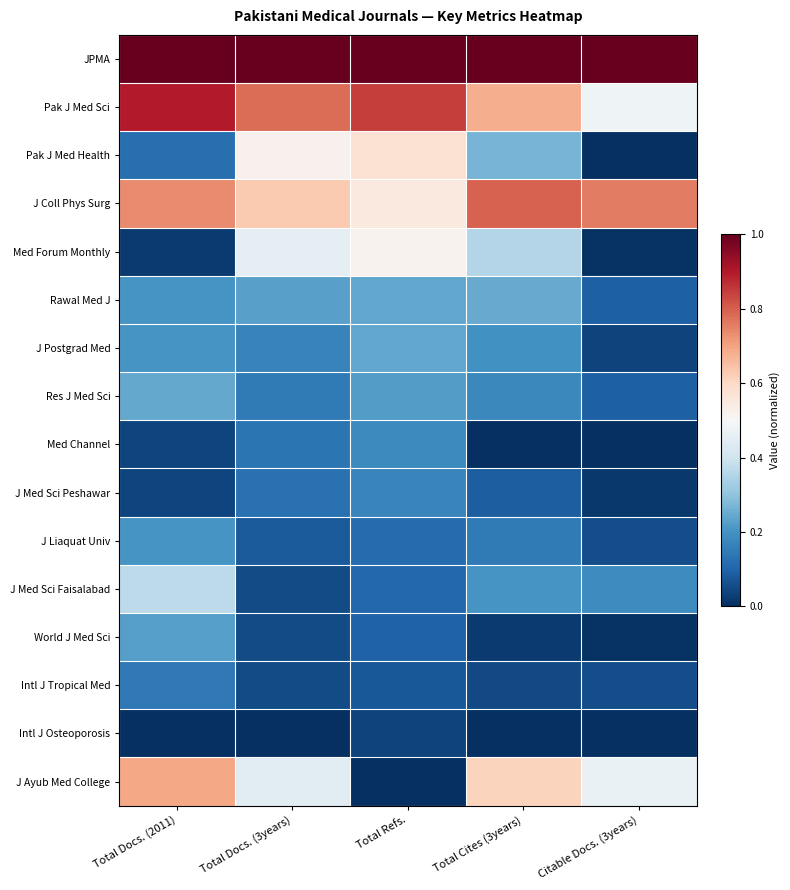

Reading right to left, list all the values displayed in this chart.

JPMA: Citable Docs. (3years)=1.0	Total Cites (3years)=1.0	Total Refs.=1.0	Total Docs. (3years)=1.0	Total Docs. (2011)=1.0
Pak J Med Sci: Citable Docs. (3years)=0.5	Total Cites (3years)=0.7	Total Refs.=0.8	Total Docs. (3years)=0.8	Total Docs. (2011)=0.9
Pak J Med Health: Citable Docs. (3years)=0.0	Total Cites (3years)=0.3	Total Refs.=0.6	Total Docs. (3years)=0.5	Total Docs. (2011)=0.1
J Coll Phys Surg: Citable Docs. (3years)=0.8	Total Cites (3years)=0.8	Total Refs.=0.5	Total Docs. (3years)=0.6	Total Docs. (2011)=0.7
Med Forum Monthly: Citable Docs. (3years)=0.0	Total Cites (3years)=0.4	Total Refs.=0.5	Total Docs. (3years)=0.5	Total Docs. (2011)=0.0
Rawal Med J: Citable Docs. (3years)=0.1	Total Cites (3years)=0.2	Total Refs.=0.2	Total Docs. (3years)=0.2	Total Docs. (2011)=0.2
J Postgrad Med: Citable Docs. (3years)=0.0	Total Cites (3years)=0.2	Total Refs.=0.2	Total Docs. (3years)=0.2	Total Docs. (2011)=0.2
Res J Med Sci: Citable Docs. (3years)=0.1	Total Cites (3years)=0.2	Total Refs.=0.2	Total Docs. (3years)=0.1	Total Docs. (2011)=0.2
Med Channel: Citable Docs. (3years)=0.0	Total Cites (3years)=0.0	Total Refs.=0.2	Total Docs. (3years)=0.1	Total Docs. (2011)=0.0
J Med Sci Peshawar: Citable Docs. (3years)=0.0	Total Cites (3years)=0.1	Total Refs.=0.2	Total Docs. (3years)=0.1	Total Docs. (2011)=0.0
J Liaquat Univ: Citable Docs. (3years)=0.1	Total Cites (3years)=0.1	Total Refs.=0.1	Total Docs. (3years)=0.1	Total Docs. (2011)=0.2
J Med Sci Faisalabad: Citable Docs. (3years)=0.2	Total Cites (3years)=0.2	Total Refs.=0.1	Total Docs. (3years)=0.1	Total Docs. (2011)=0.4
World J Med Sci: Citable Docs. (3years)=0.0	Total Cites (3years)=0.0	Total Refs.=0.1	Total Docs. (3years)=0.1	Total Docs. (2011)=0.2
Intl J Tropical Med: Citable Docs. (3years)=0.1	Total Cites (3years)=0.0	Total Refs.=0.1	Total Docs. (3years)=0.1	Total Docs. (2011)=0.1
Intl J Osteoporosis: Citable Docs. (3years)=0.0	Total Cites (3years)=0.0	Total Refs.=0.0	Total Docs. (3years)=0.0	Total Docs. (2011)=0.0
J Ayub Med College: Citable Docs. (3years)=0.5	Total Cites (3years)=0.6	Total Refs.=0.0	Total Docs. (3years)=0.4	Total Docs. (2011)=0.7